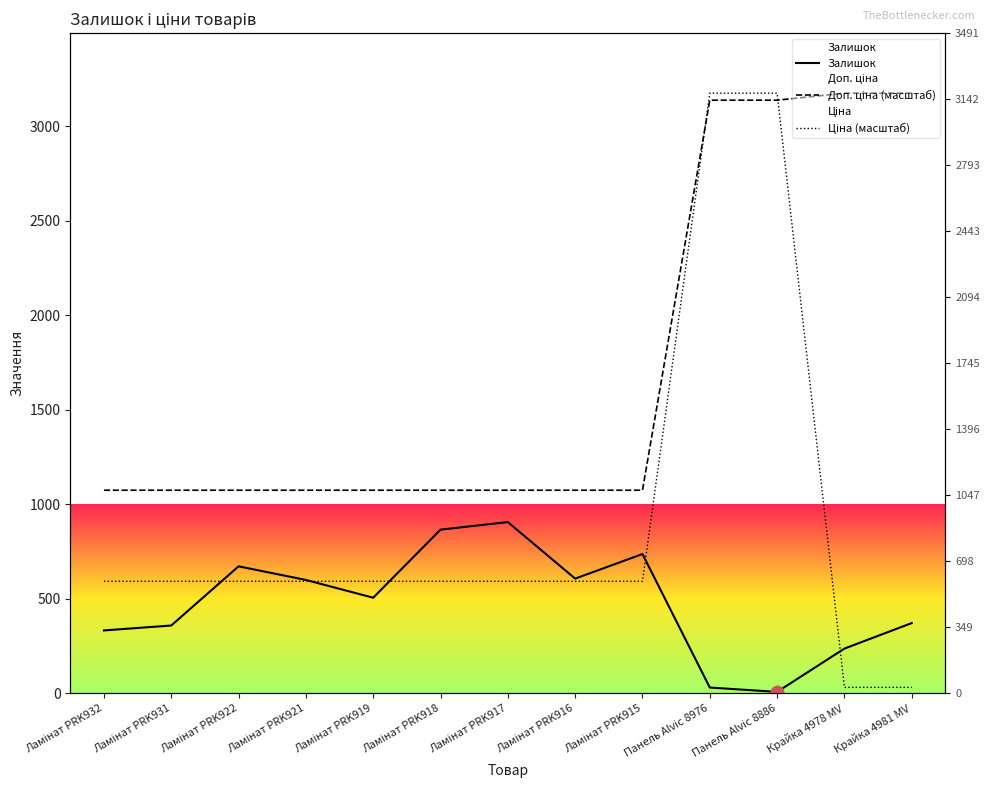

Which series contains the lowest Y value?

Залишок